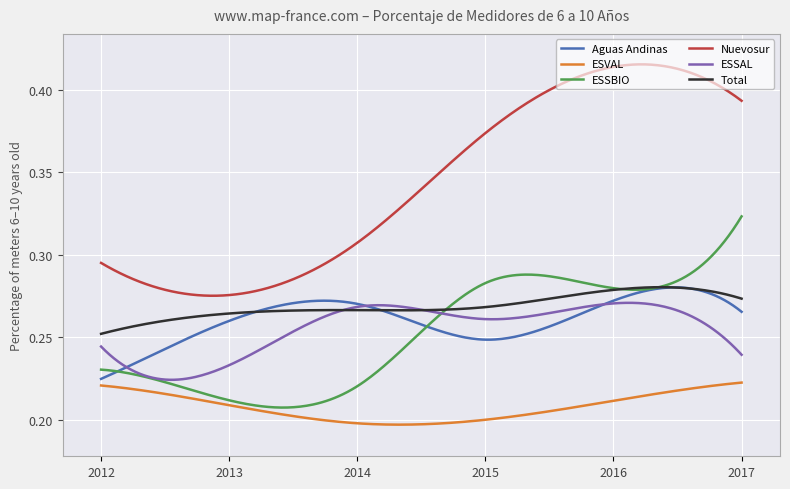

True or false: Total and ESVAL cross at least once.

False